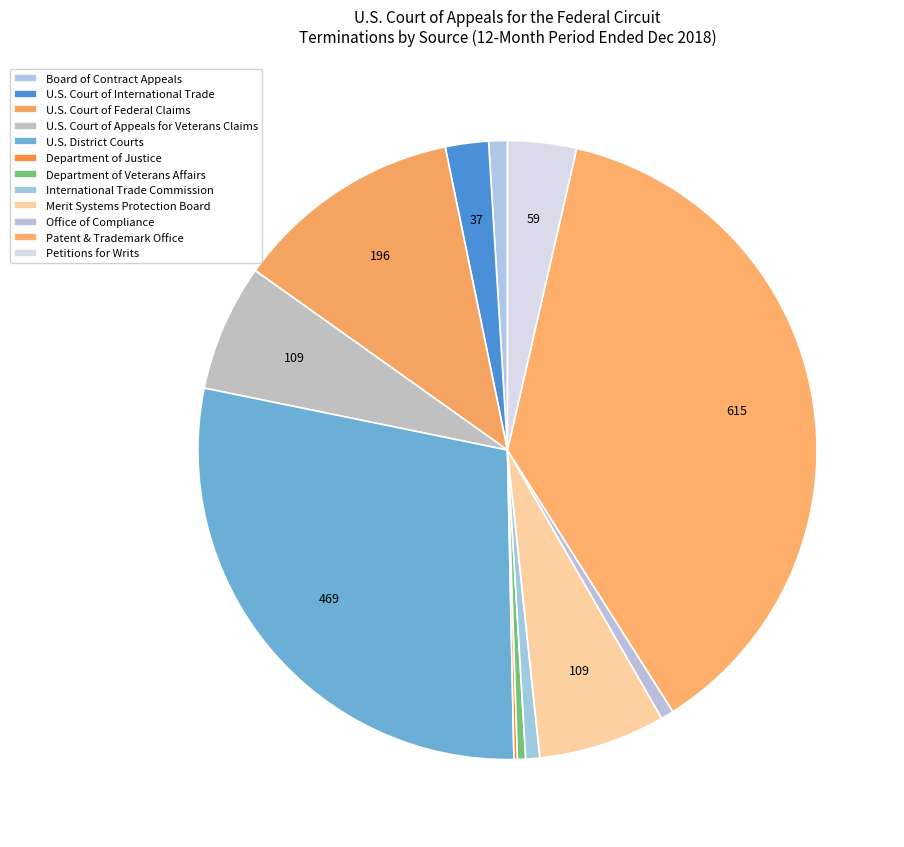

Does International Trade Commission represent more than half of the total?

No